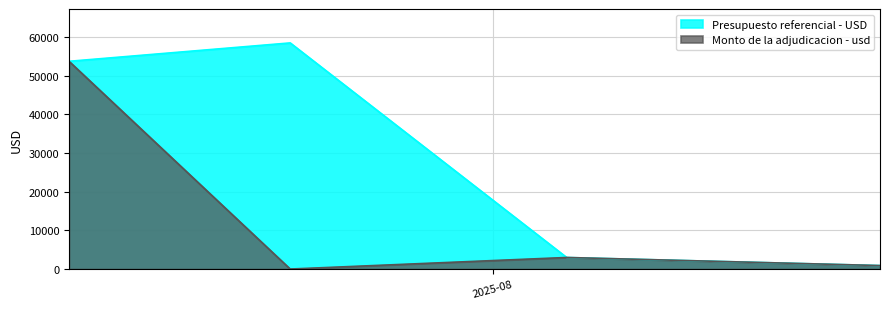

Is the value of Presupuesto referencial - USD at 2025-08-05 greater than the value of Monto de la adjudicacion - usd at 2025-08-05?

No